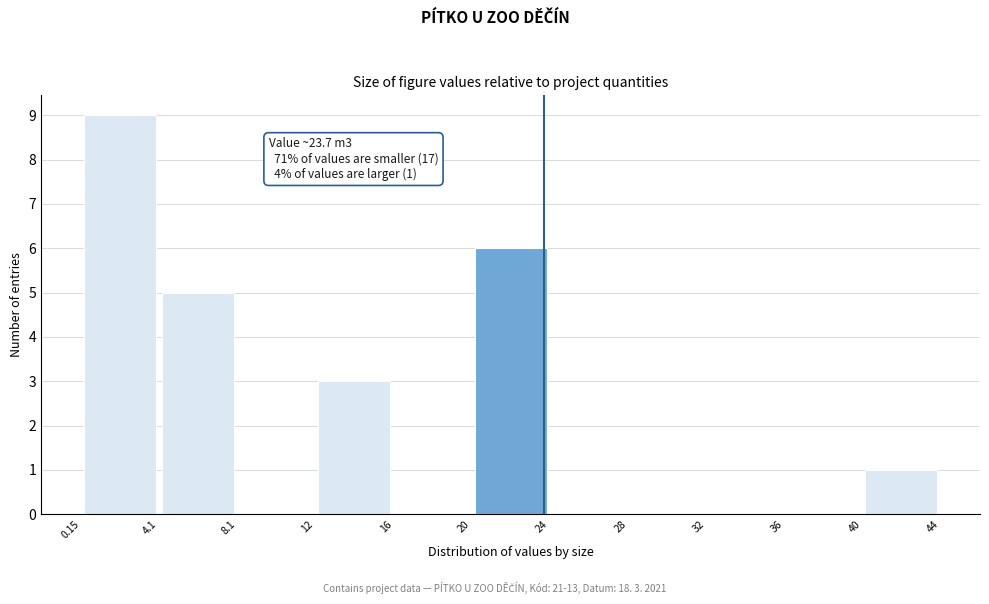

Which range on the x-axis has the tallest bar?

0.15 to 4.1